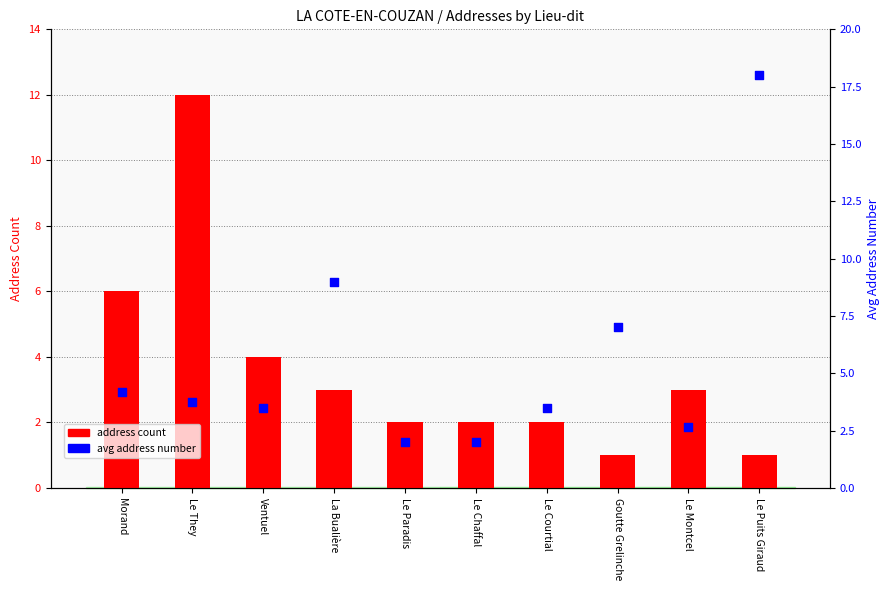

Which series has the largest total across all categories?

avg address number